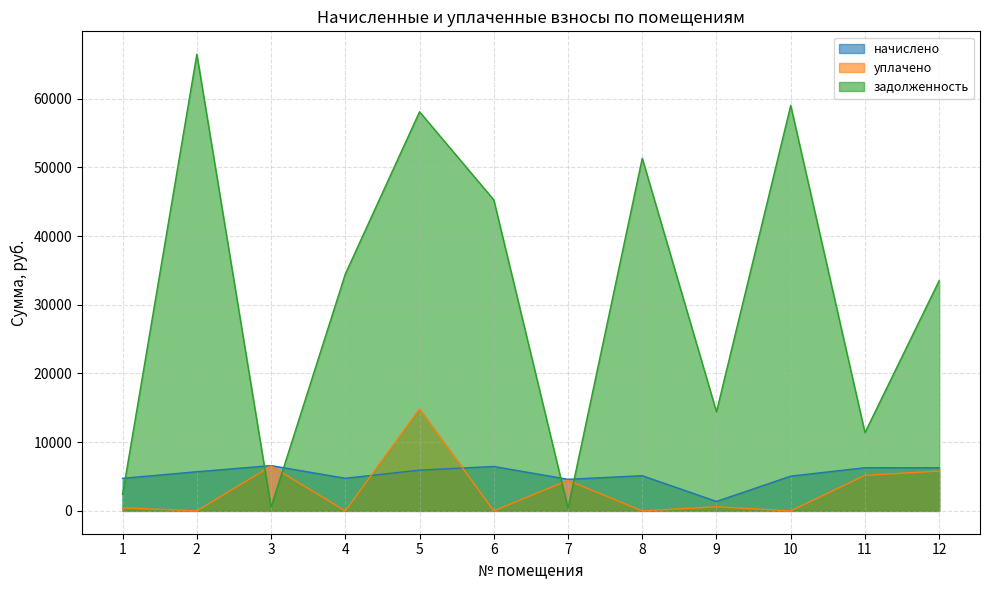

Which category has the highest value in the задолженность series?

2